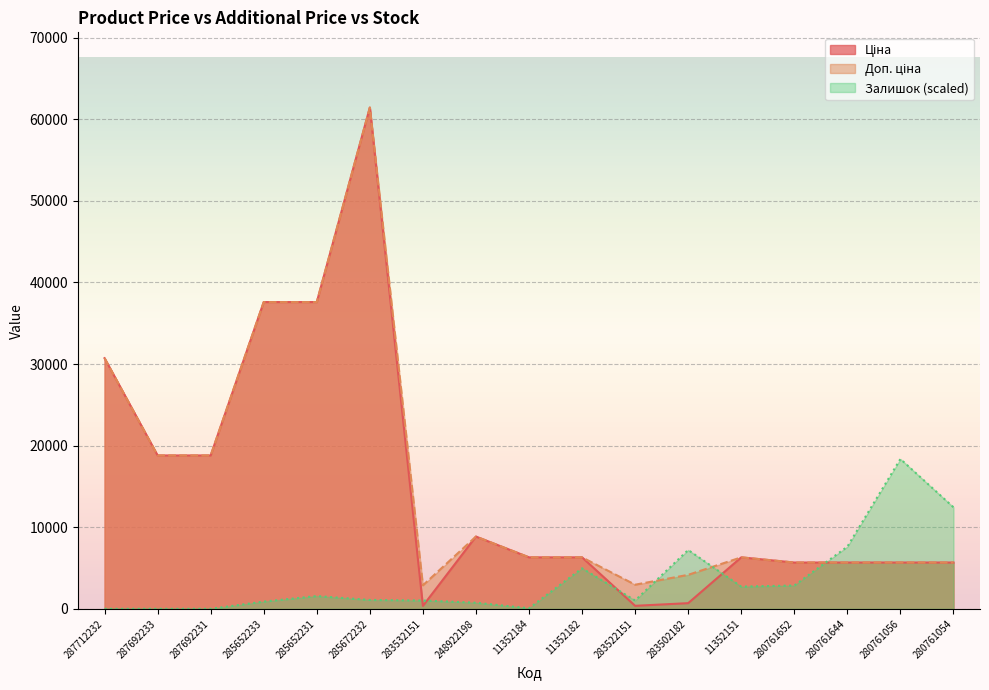

Between 283532151 and 280761652, which is larger?

280761652